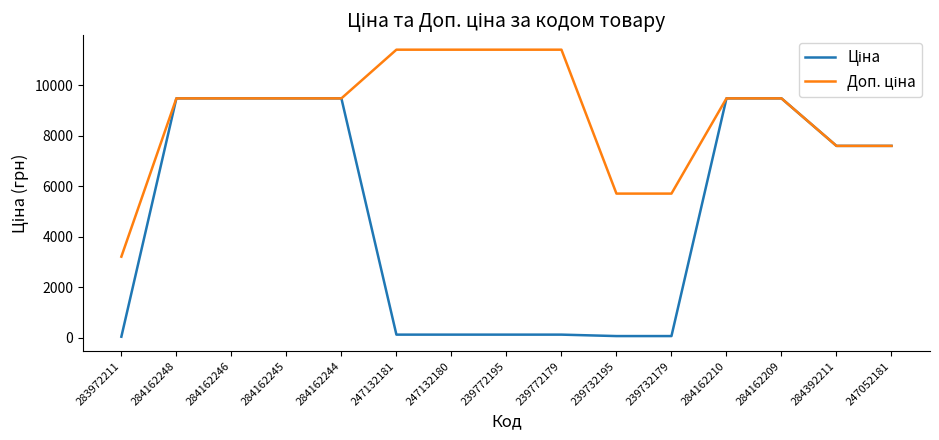

At how many categories does at least one series exceed 2649?

15